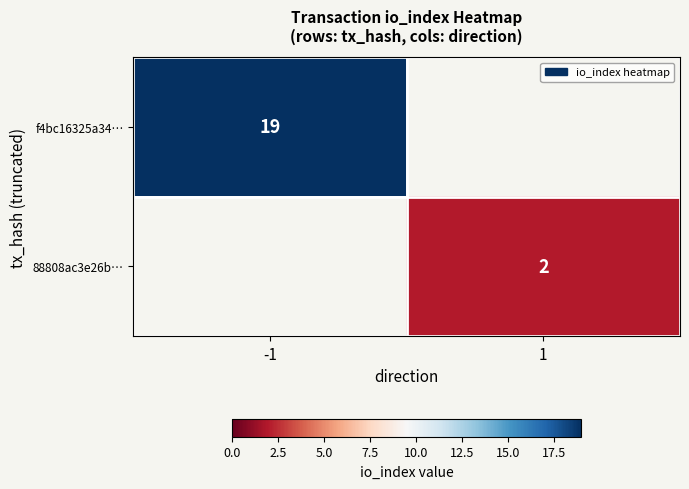

Is the value of f4bc16325a34… at -1 greater than the value of 88808ac3e26b… at 1?

Yes